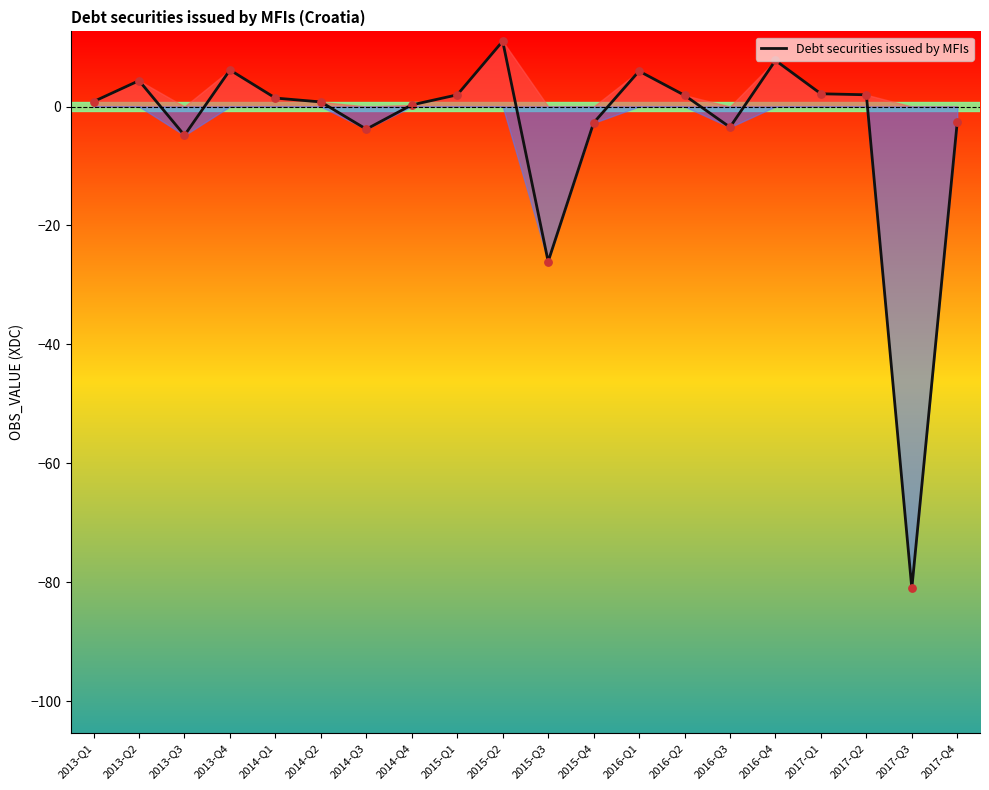

What is the change in value from 2014-Q1 to 2014-Q3?

-5.2